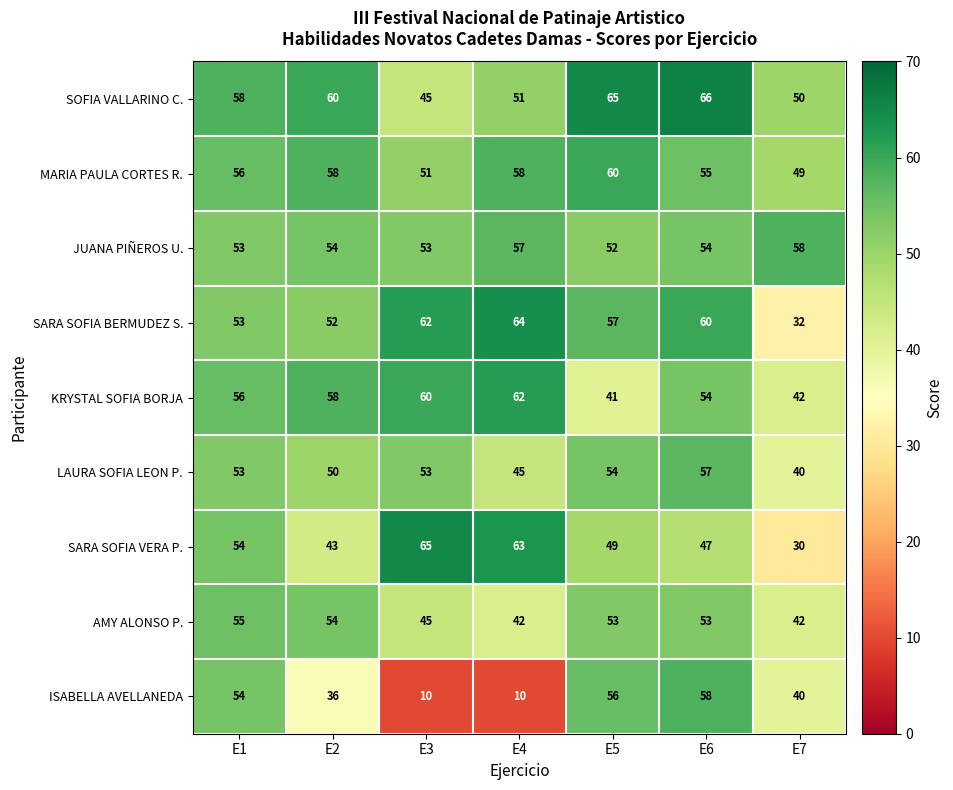

Which series has the widest spread of values?

ISABELLA AVELLANEDA